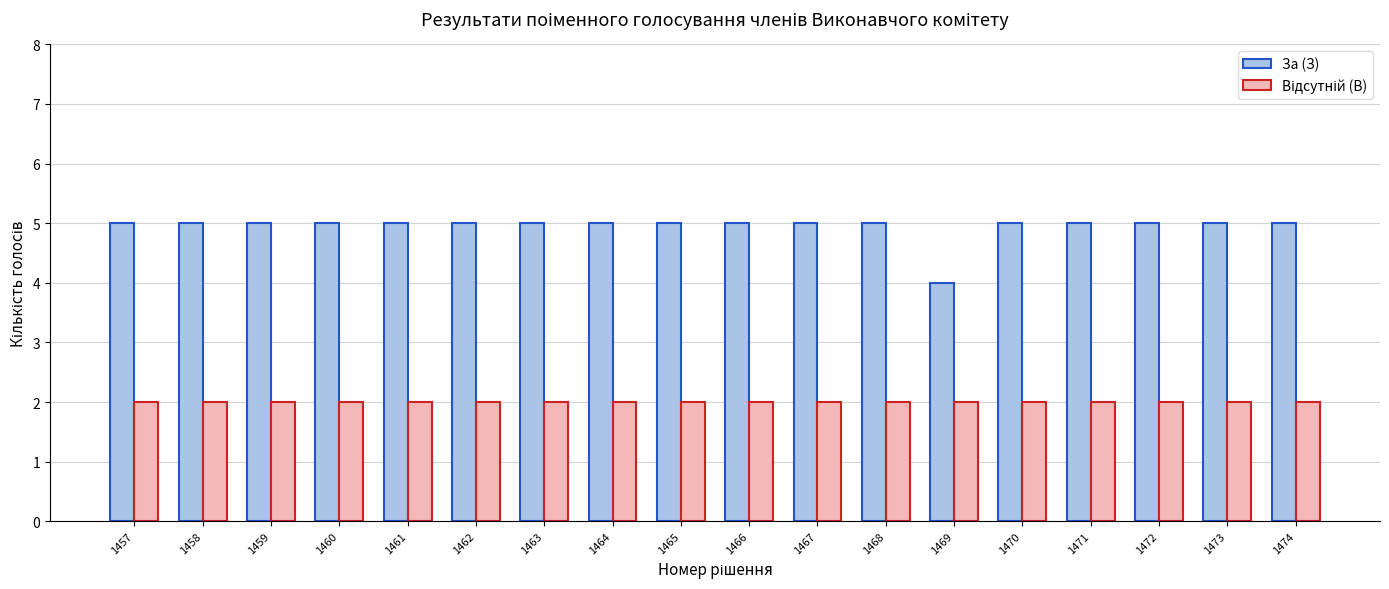

Which series has the largest total across all categories?

За (З)